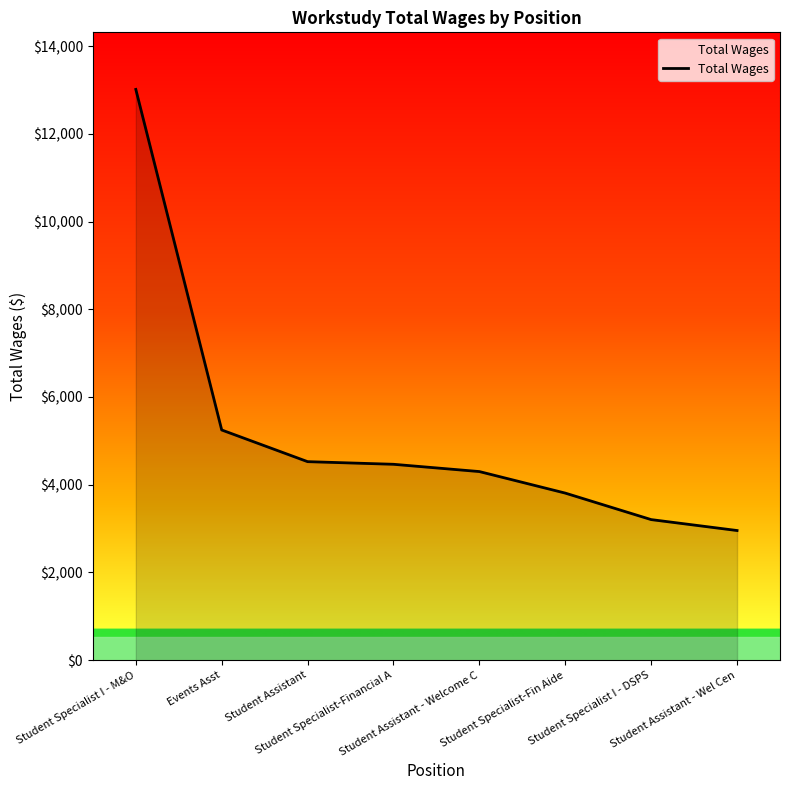

Approximately how many times larger is the value at Student Assistant - Wel Cen compared to Student Specialist-Fin Aide?

0.8